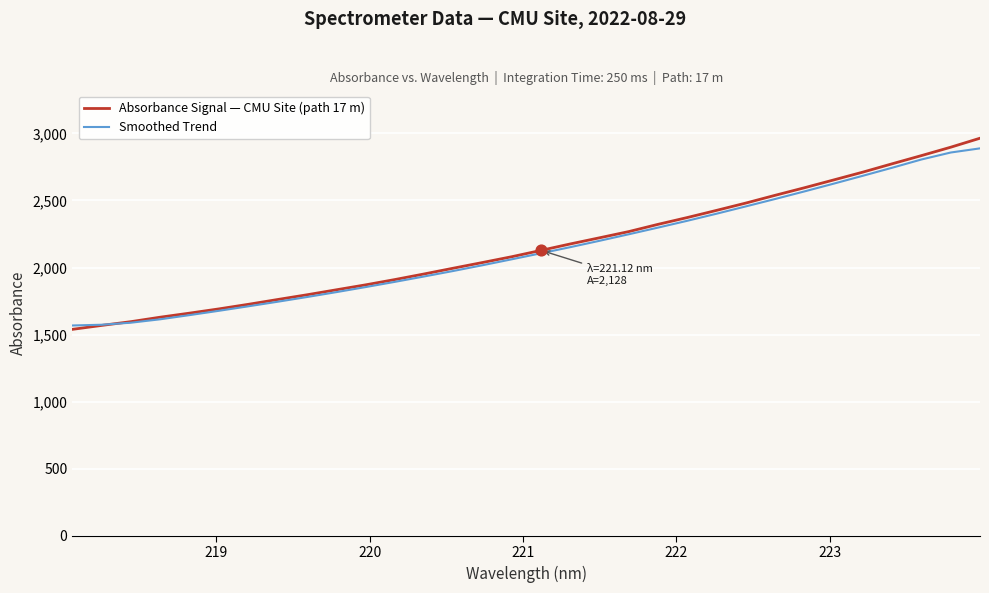

Which series has the largest range (max minus min)?

Absorbance Signal — CMU Site (path 17 m)